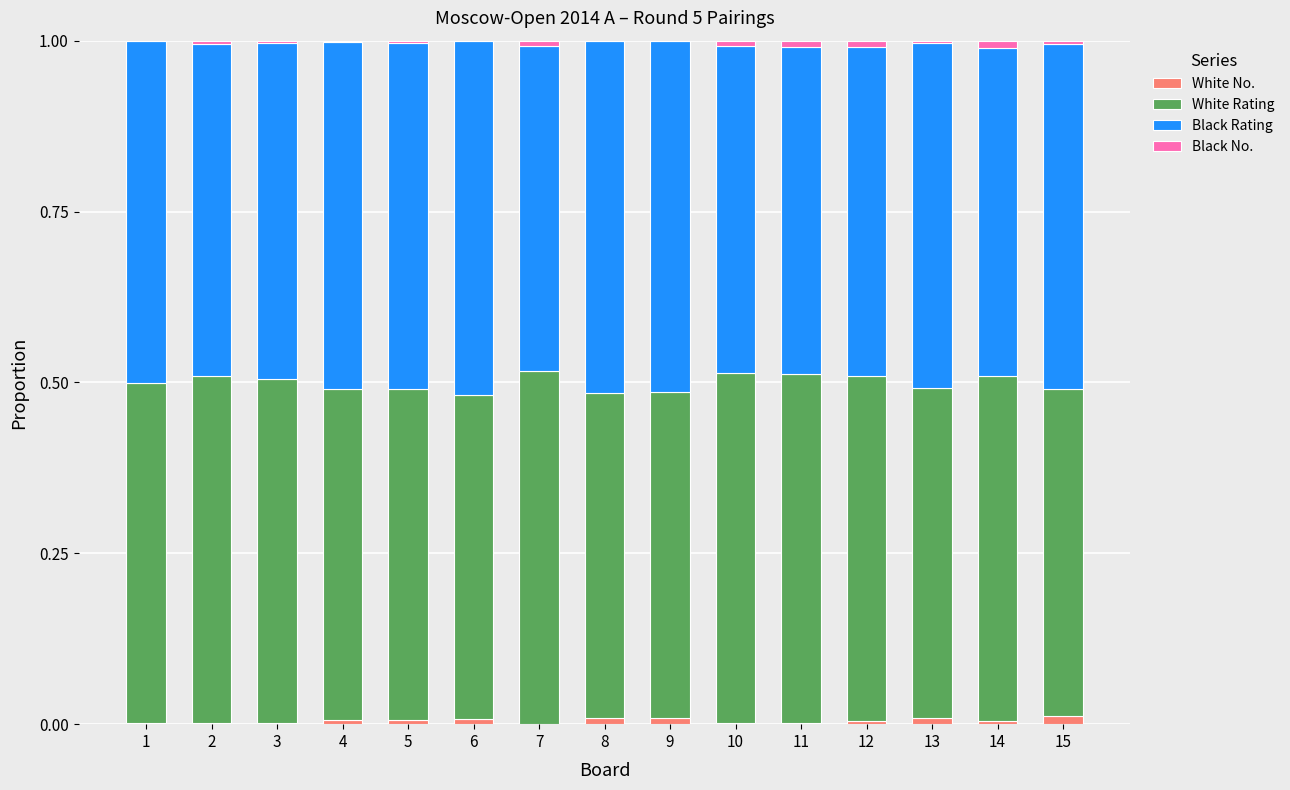

How many categories are shown in the chart?

15